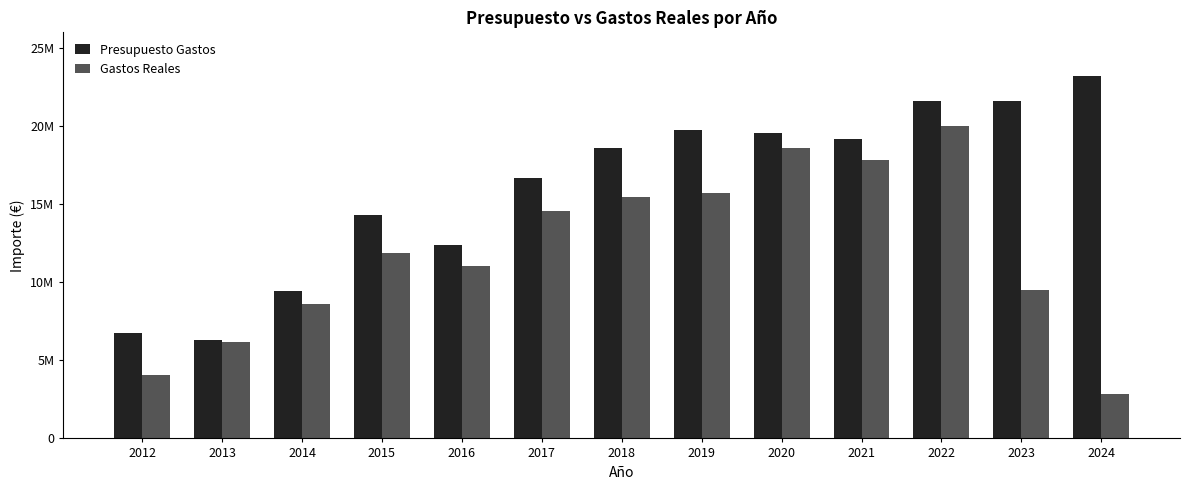

Does the chart contain stacked bars?

No